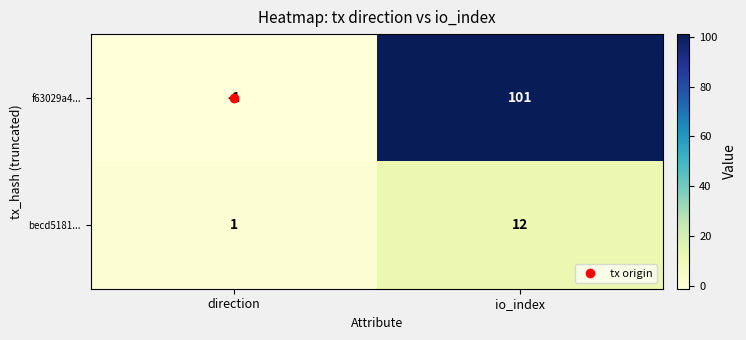

What is the difference between the maximum and minimum values in the f63029a4... series?

102